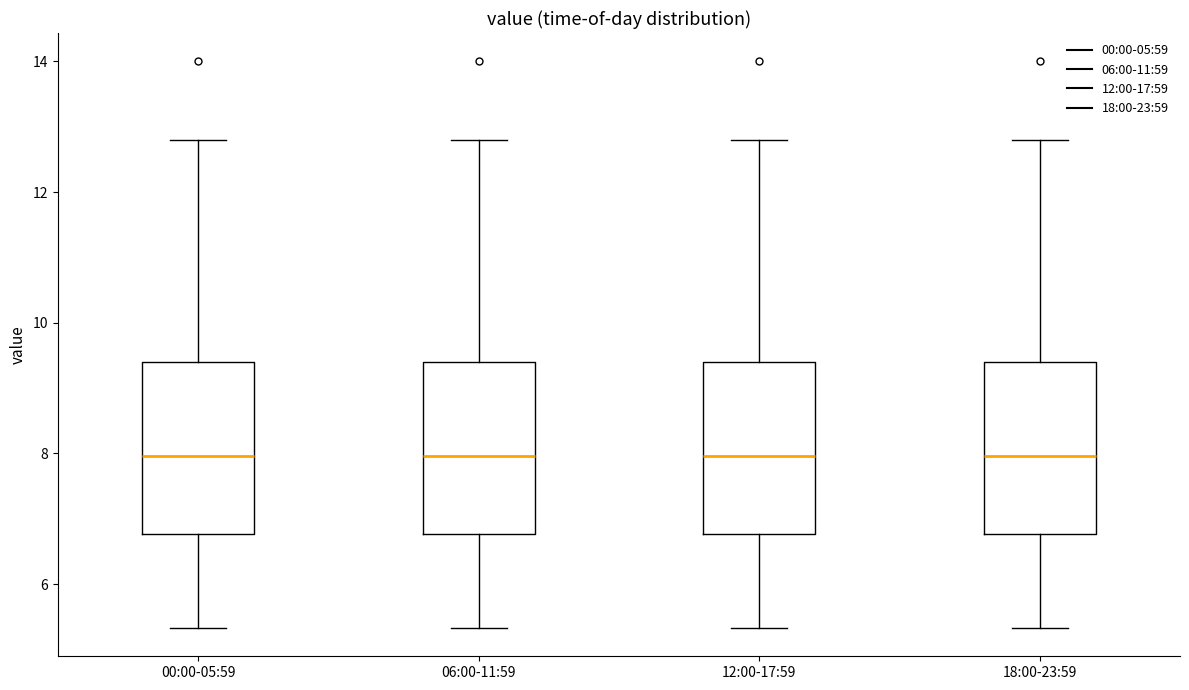

Where is the upper edge of the box for 06:00-11:59 on the y-axis? The values are not printed on the chart, so give them approximately, as read against the axis.

9.4